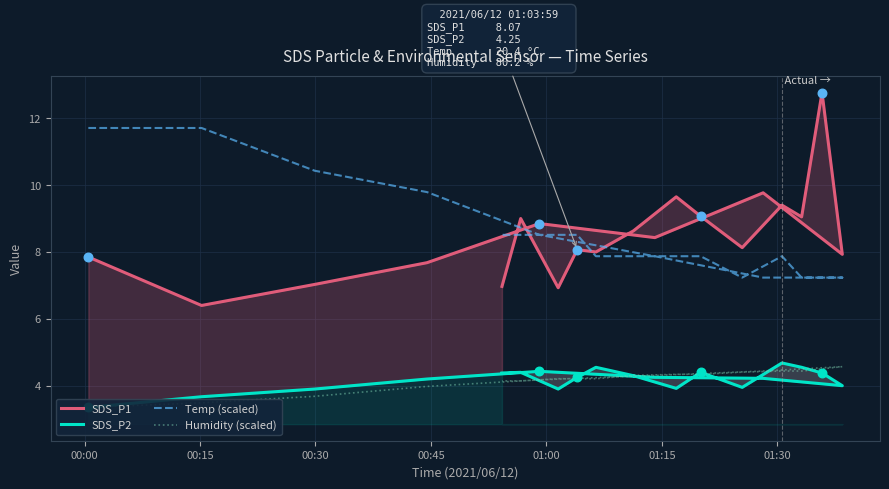

At how many categories does at least one series exceed 3?

20